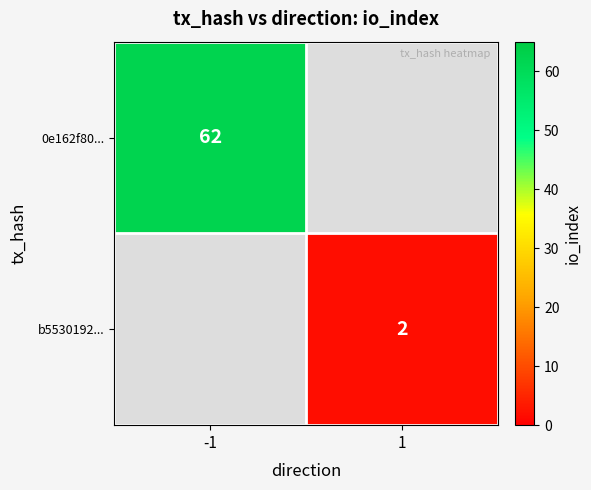

Is it true that b5530192... equals 2 at 1?

True